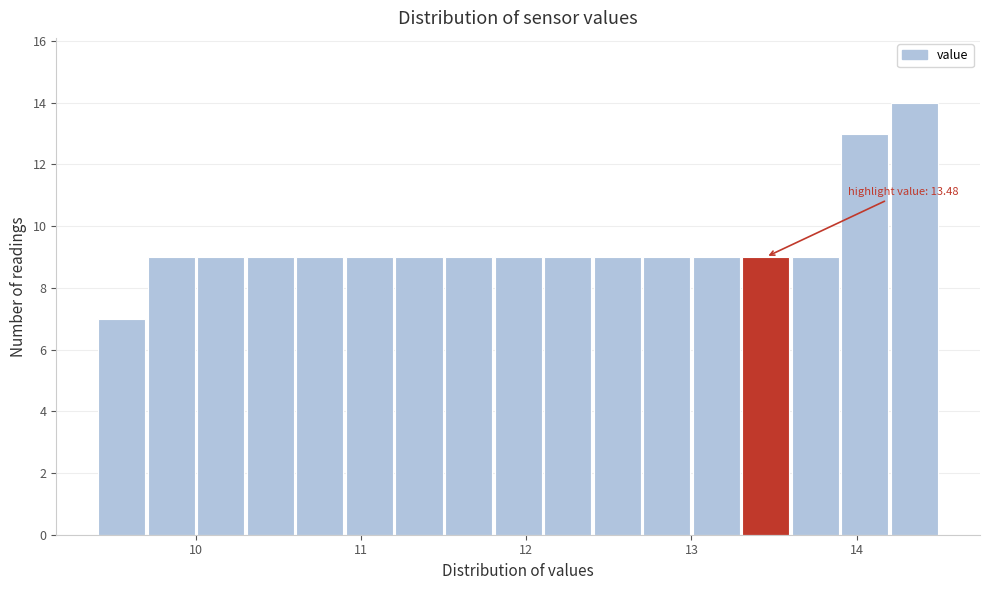

Around what value on the x-axis is the tallest bar? Give the approximate position of its centre, as read against the axis.

14.4